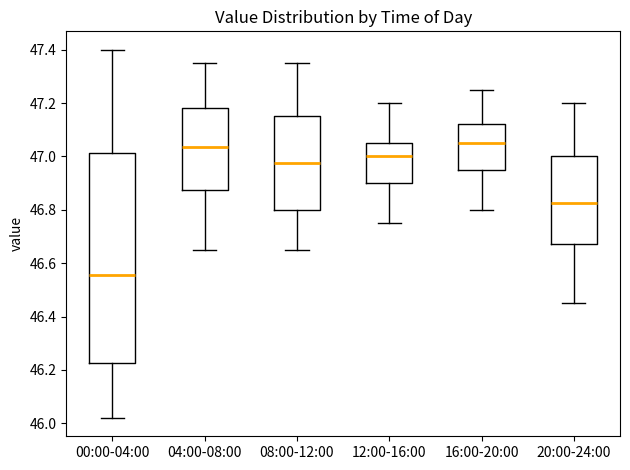

Reading left to right, transcribe this box plot: for each box, give where its median line is, the range the box spans, and where its two whiskers end, as read against the y-axis. The values are not printed on the chart, so give them approximately, as read against the axis.

00:00-04:00: median 46.56, box 46.22 to 47.02, whiskers 46.02 to 47.40
04:00-08:00: median 47.04, box 46.88 to 47.18, whiskers 46.66 to 47.36
08:00-12:00: median 46.98, box 46.80 to 47.16, whiskers 46.66 to 47.36
12:00-16:00: median 47.00, box 46.90 to 47.06, whiskers 46.76 to 47.20
16:00-20:00: median 47.06, box 46.96 to 47.12, whiskers 46.80 to 47.26
20:00-24:00: median 46.82, box 46.68 to 47.00, whiskers 46.46 to 47.20